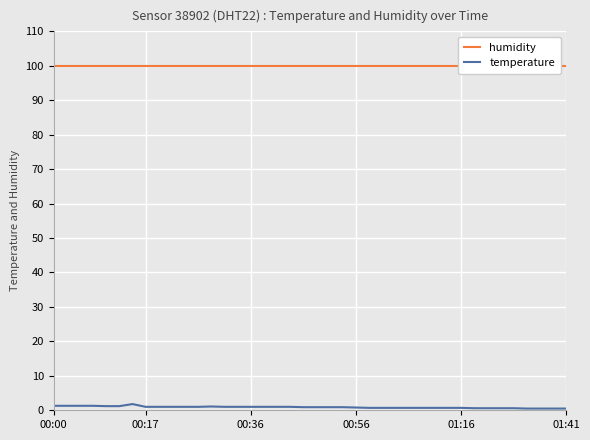

Is it true that temperature equals 1.0 at 00:36?

True